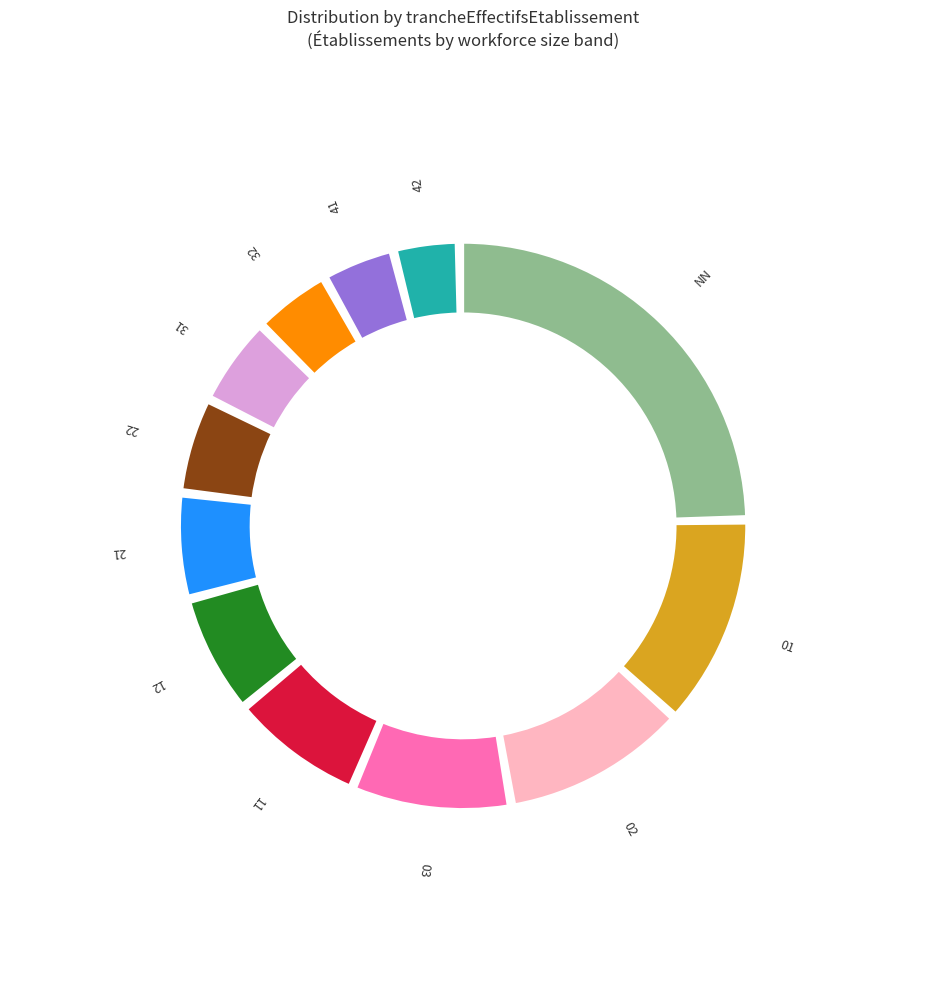

Is there any slice that represents more than half of the pie?

No